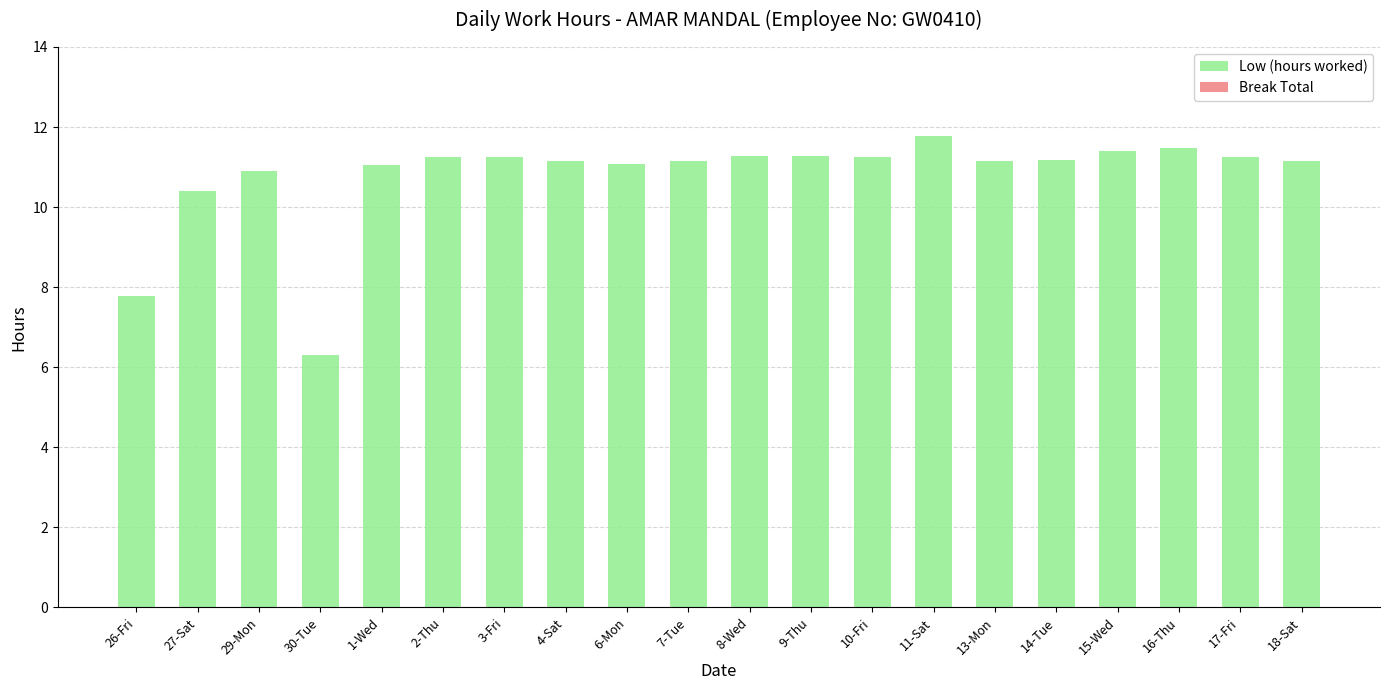

What is the value of the 20th bar from the left?

11.2